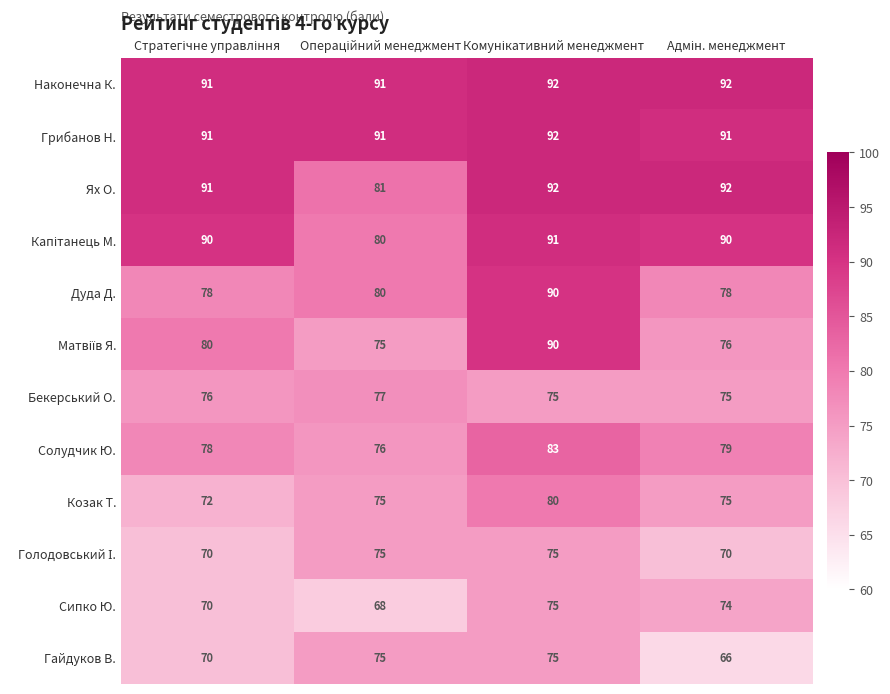

What is the sum of all Дуда Д. values?

326